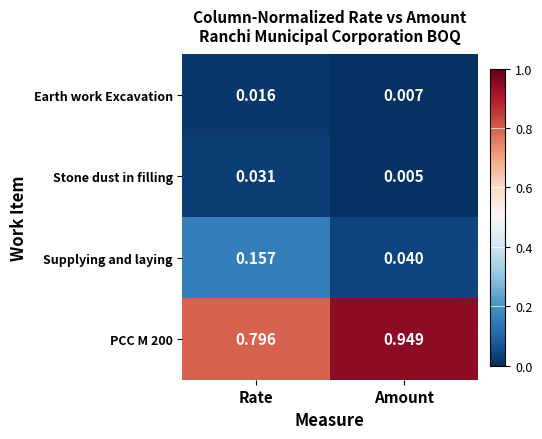

Which category has the lowest value across all series?

Amount